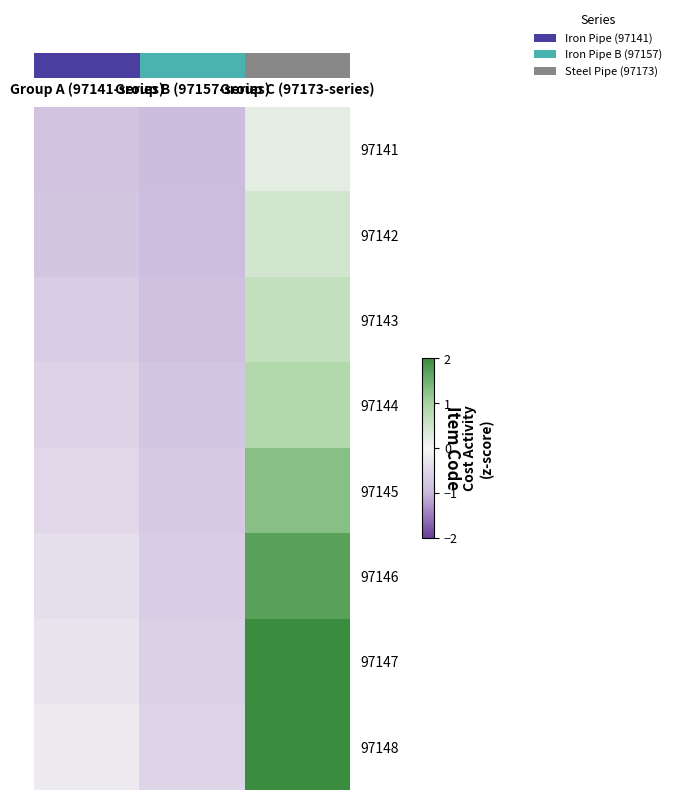

How many data points does each series have?

3